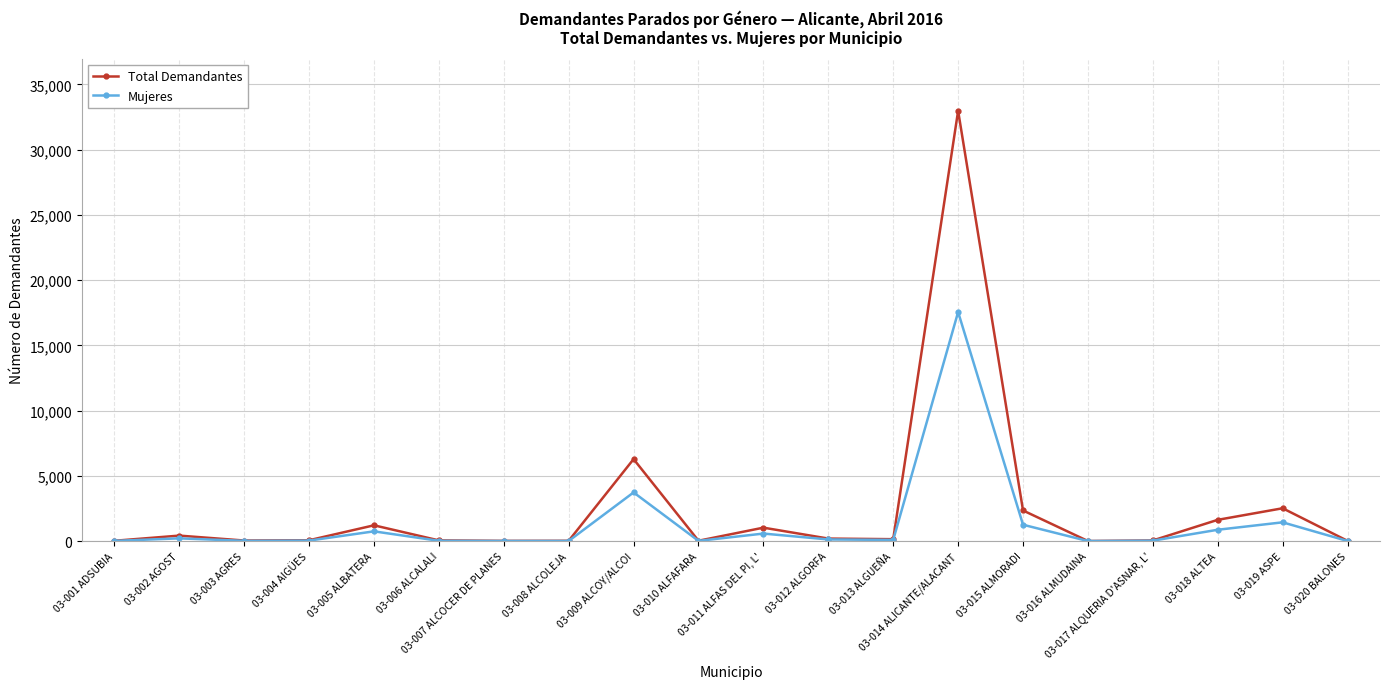

What are all the series names shown in the legend?

Total Demandantes, Mujeres